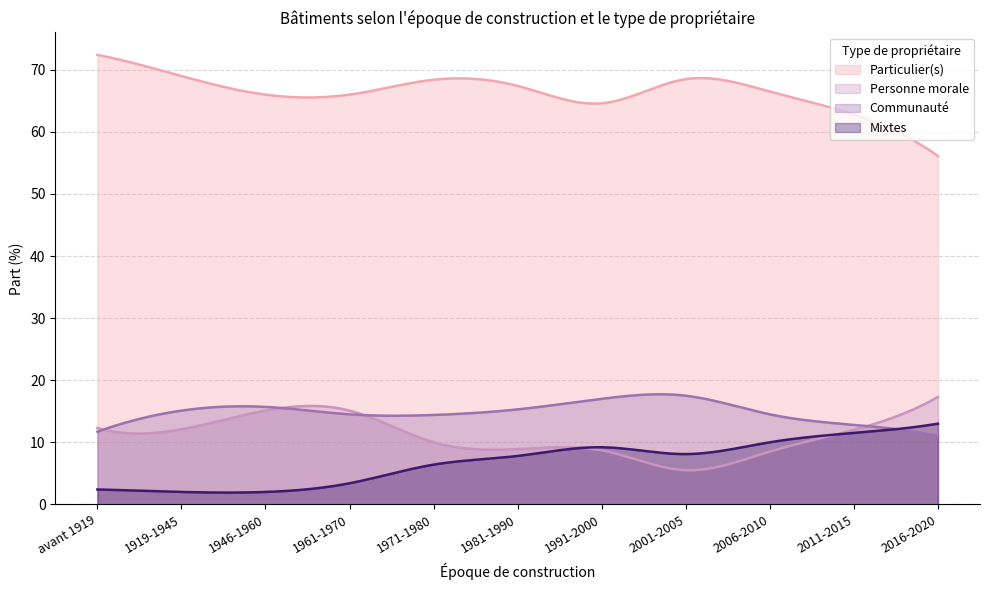

The Particulier(s) series shows 62.8 at 2011-2015. True or false?

True